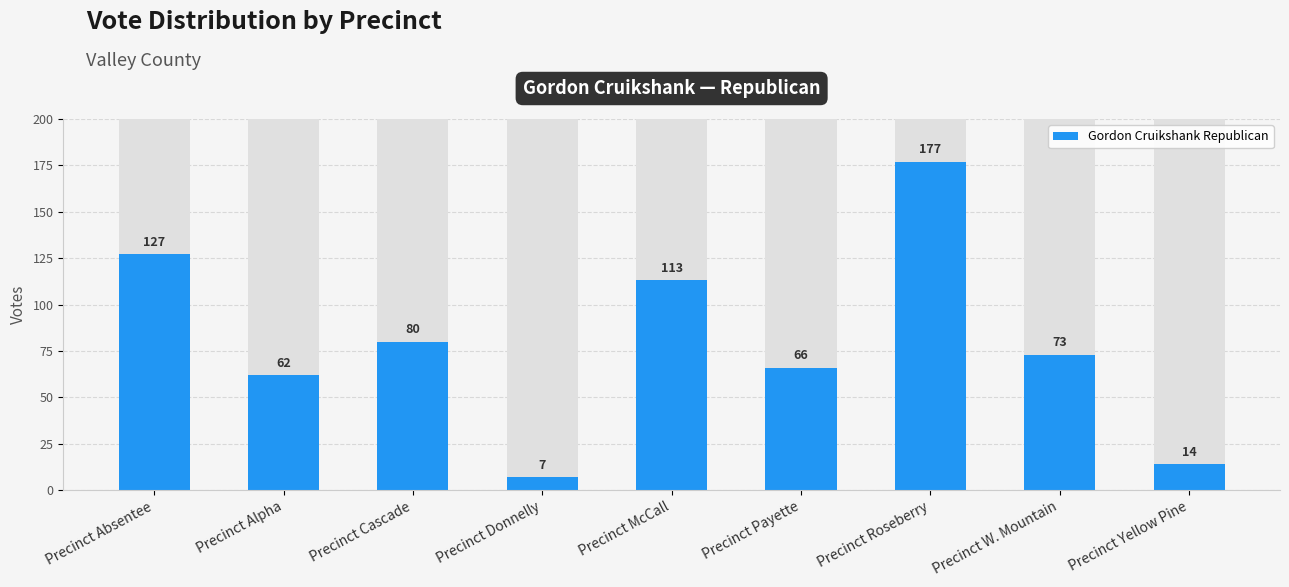

What is the difference between the second highest and minimum values?

120